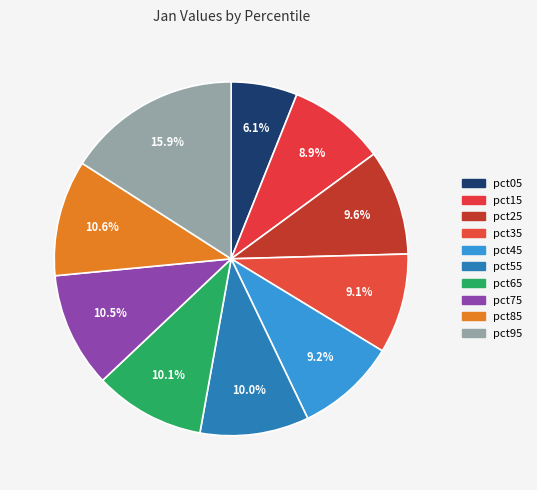

Rank the categories by value from highest to lowest.

pct95, pct85, pct75, pct65, pct55, pct25, pct45, pct35, pct15, pct05